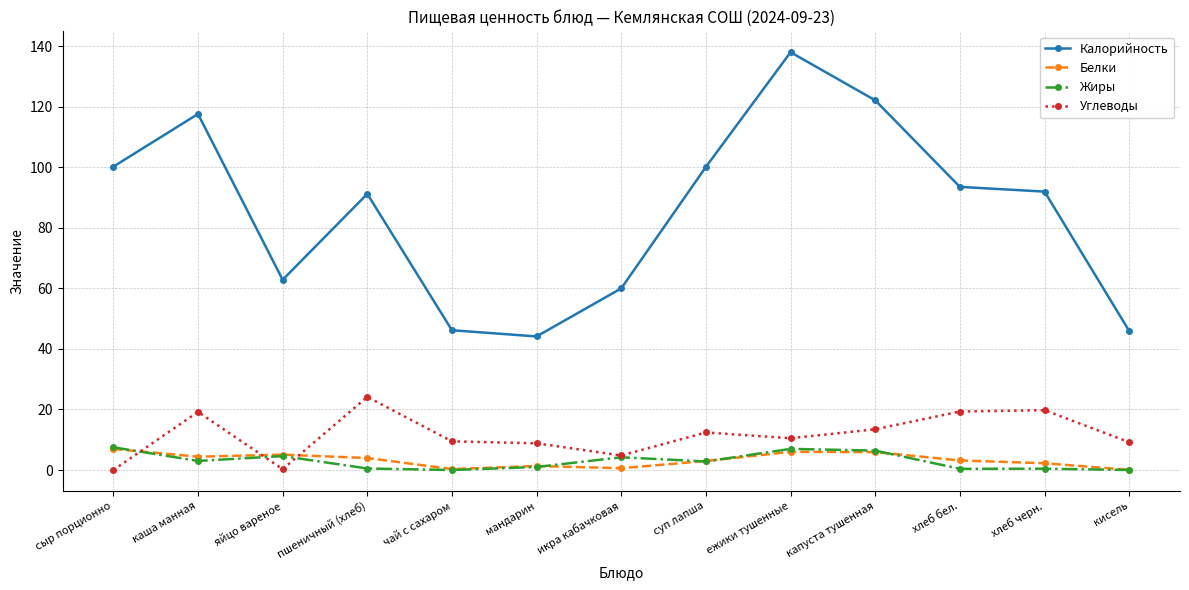

Between which two adjacent categories do Углеводы and Белки first intersect?

сыр порционно and каша манная